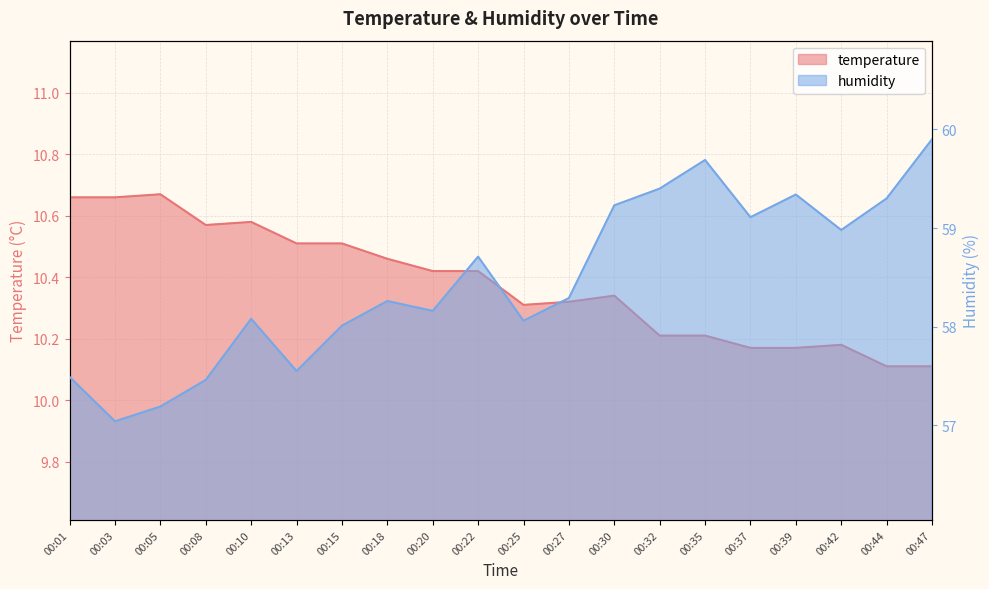

The temperature series shows 2.9 at 00:47. True or false?

False